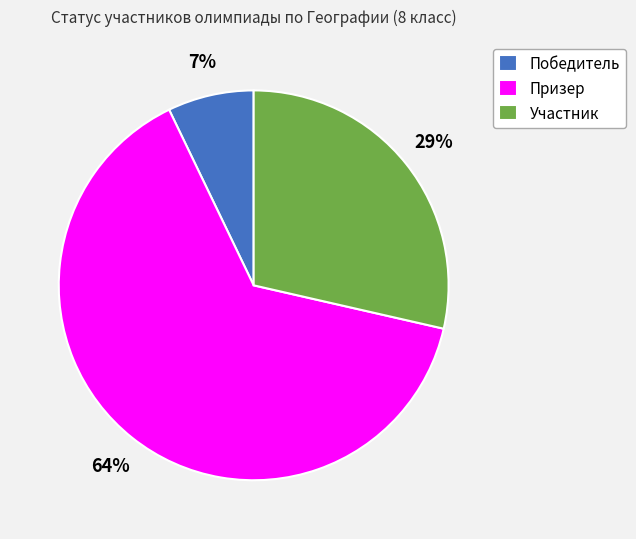

What percentage is the Призер slice, to the nearest percent?

64%